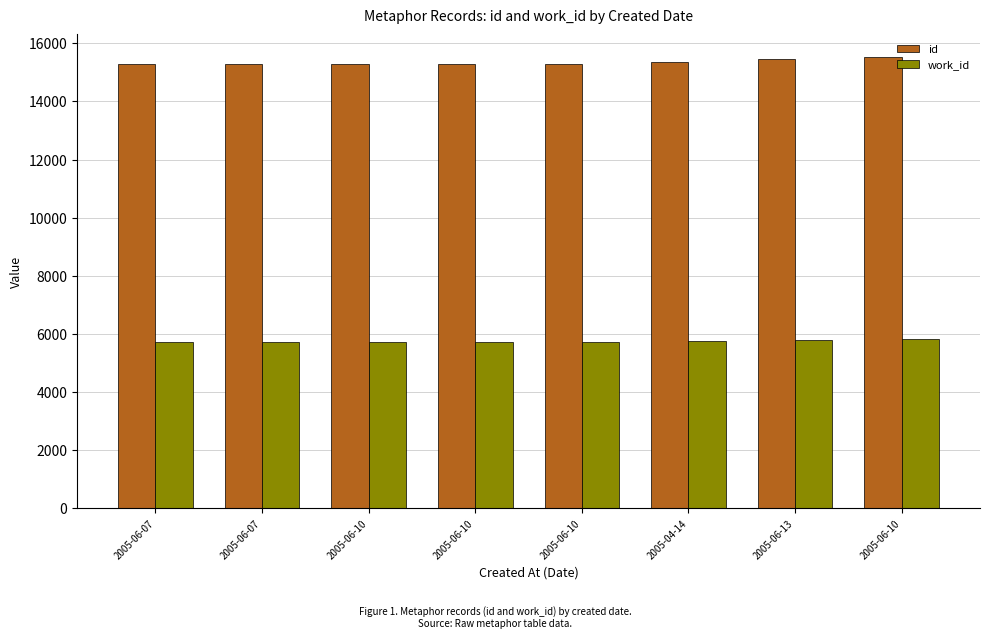

What is the greatest value displayed?

15532